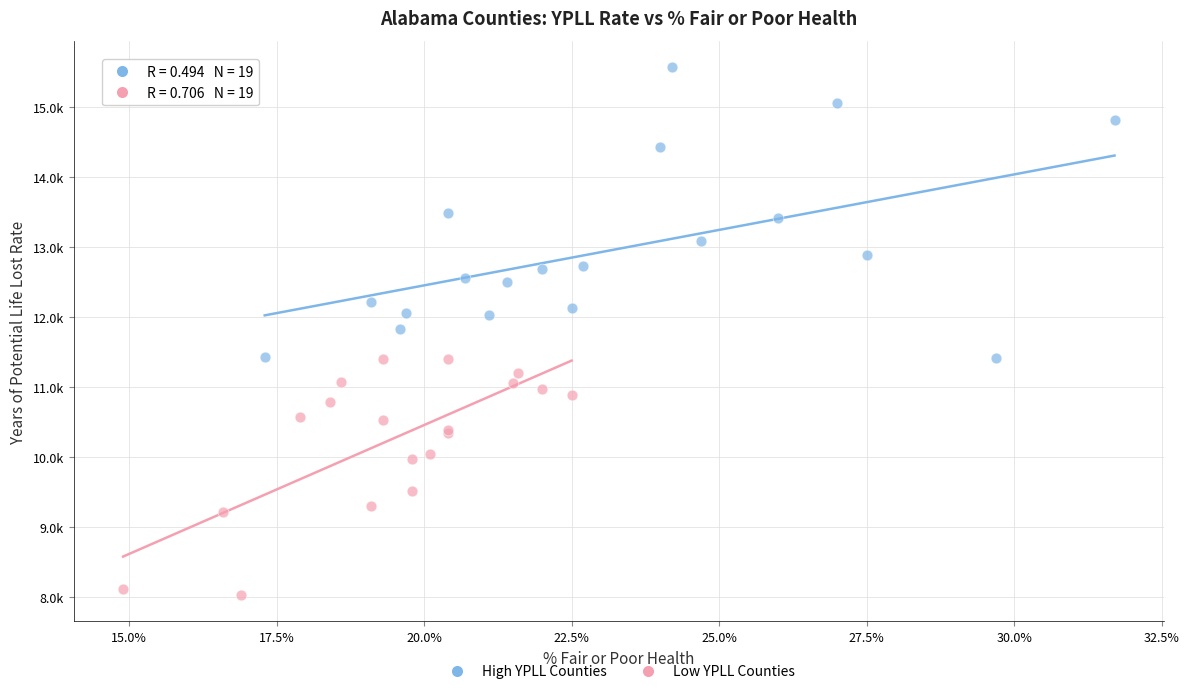

What are all the series names shown in the legend?

High YPLL Counties, Low YPLL Counties